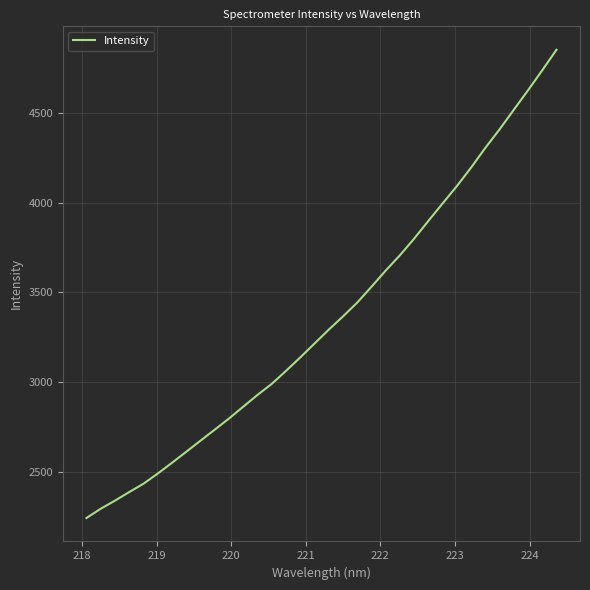

What is the smallest value displayed?

2245.5